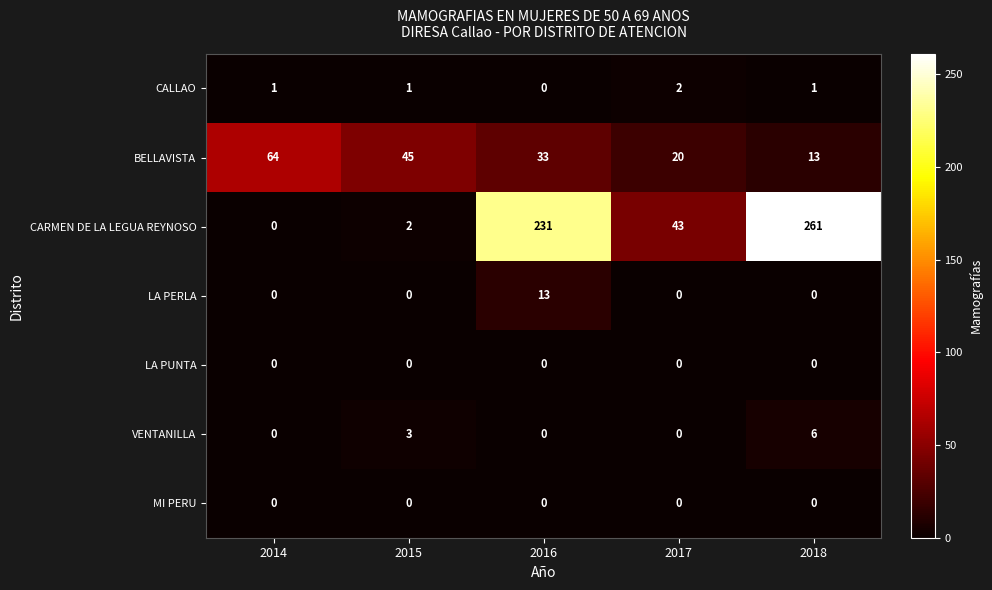

True or false: MI PERU has a value of 0 at 2016.

True